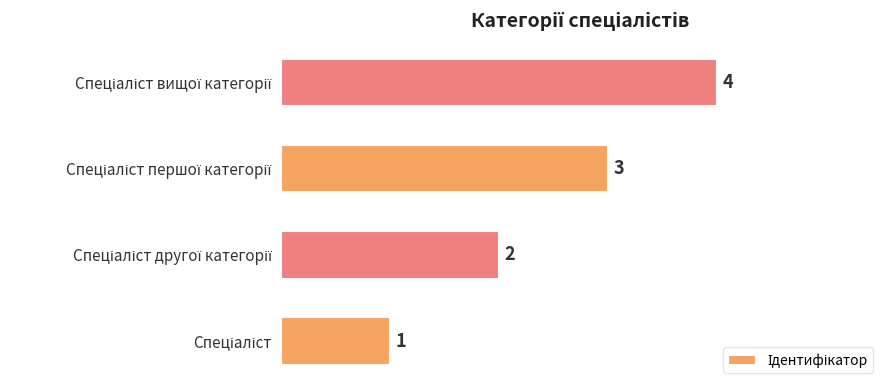

What is the sum of all values?

10